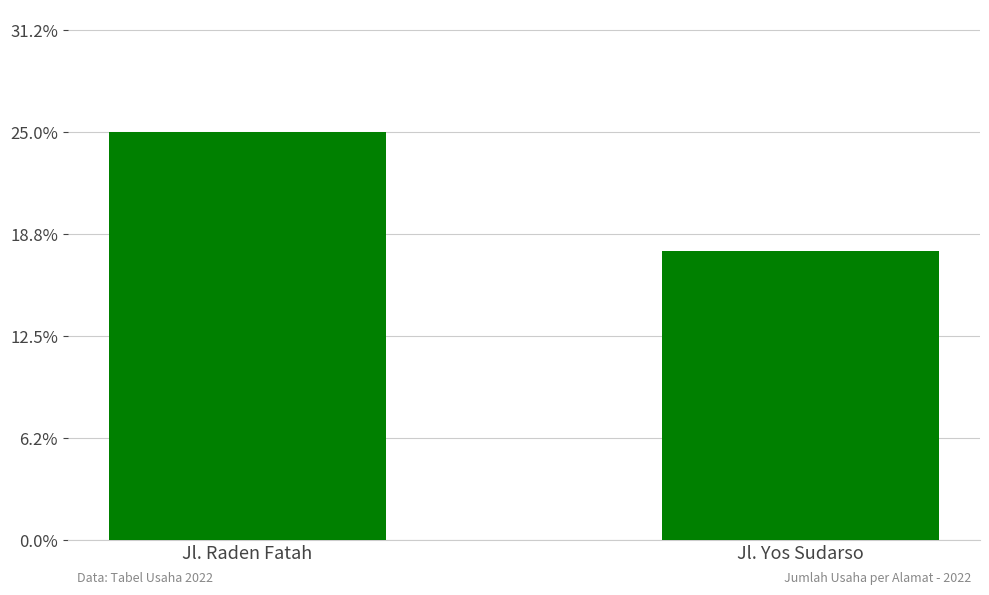

Between Jl. Yos Sudarso and Jl. Raden Fatah, which is larger?

Jl. Raden Fatah